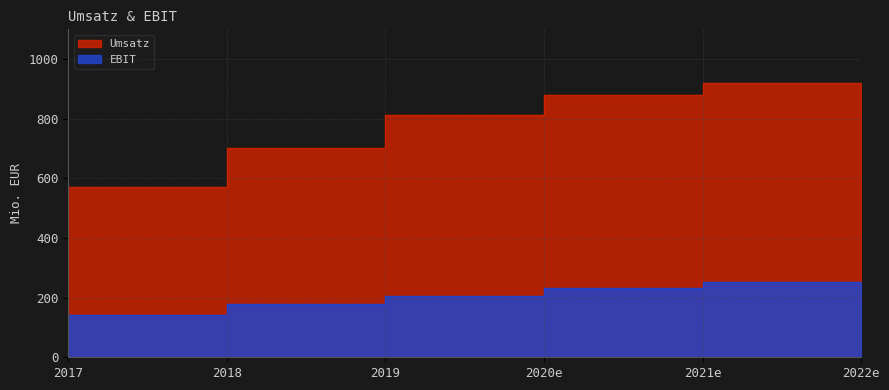

True or false: EBIT has more than 0 interior local peaks.

False